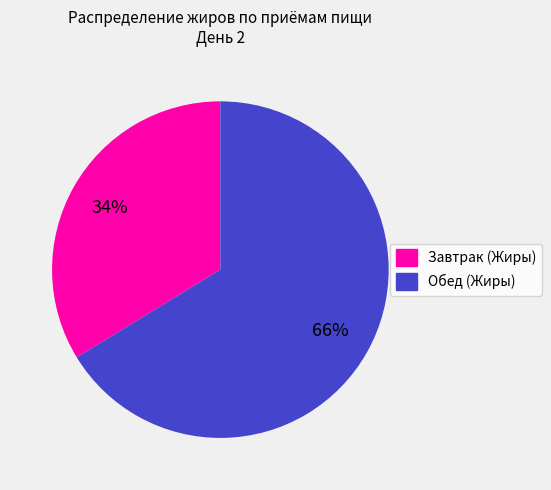

Rank the categories by value from lowest to highest.

Завтрак (Жиры), Обед (Жиры)